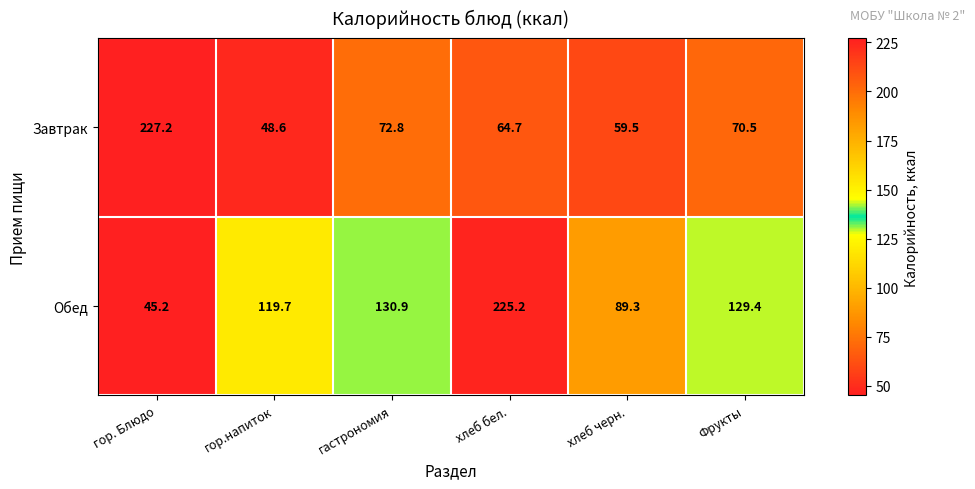

What is the difference between the maximum and second lowest values in the Обед series?

135.9